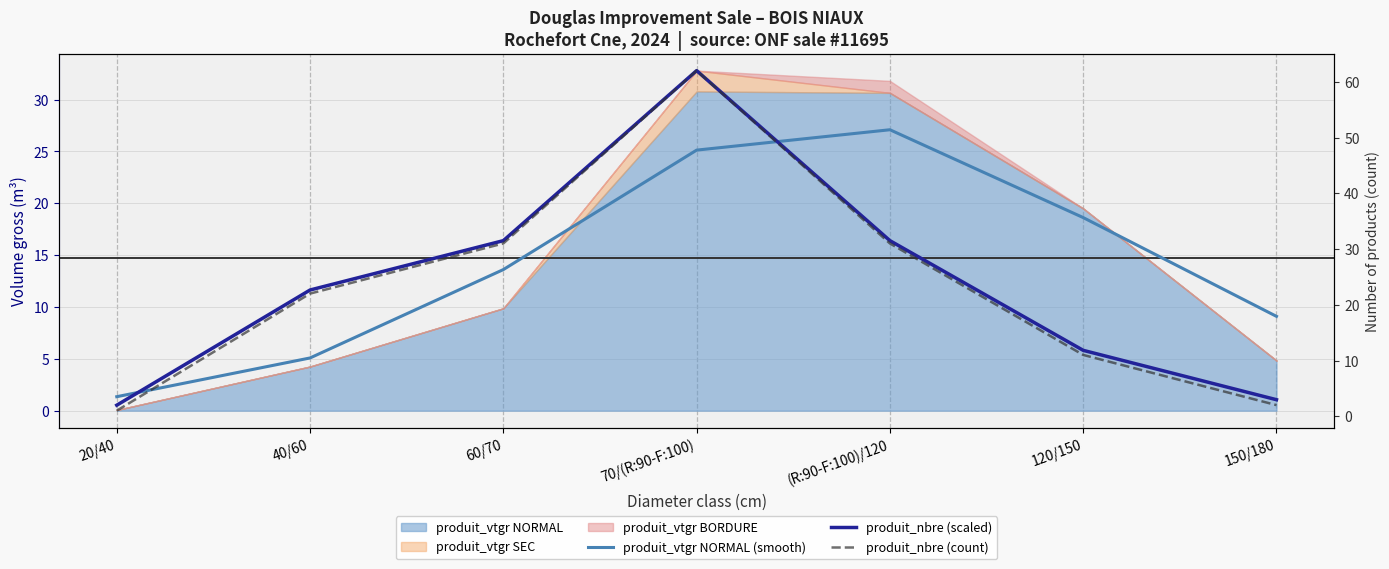

At which label does produit_vtgr NORMAL (smooth) reach its minimum?

20/40